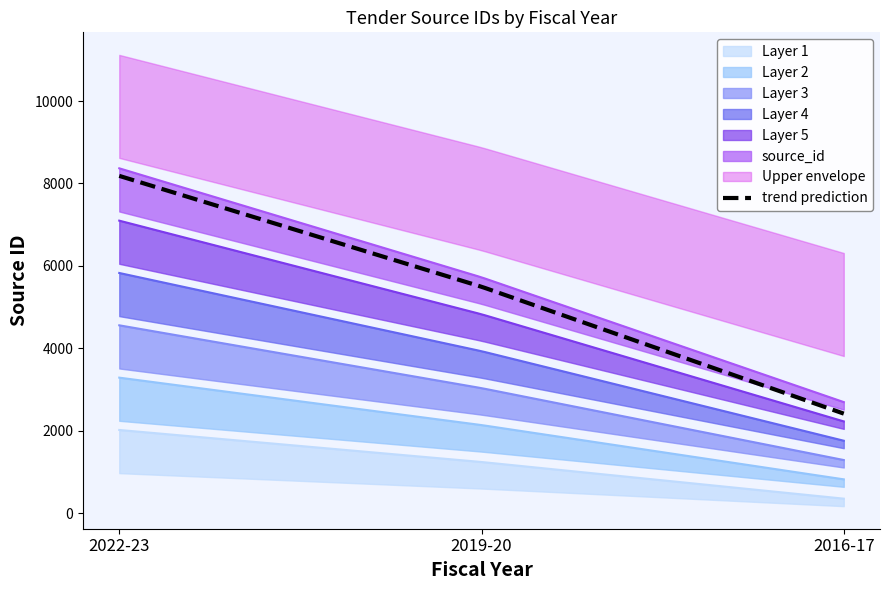

Which label corresponds to the largest value in the chart?

2022-23